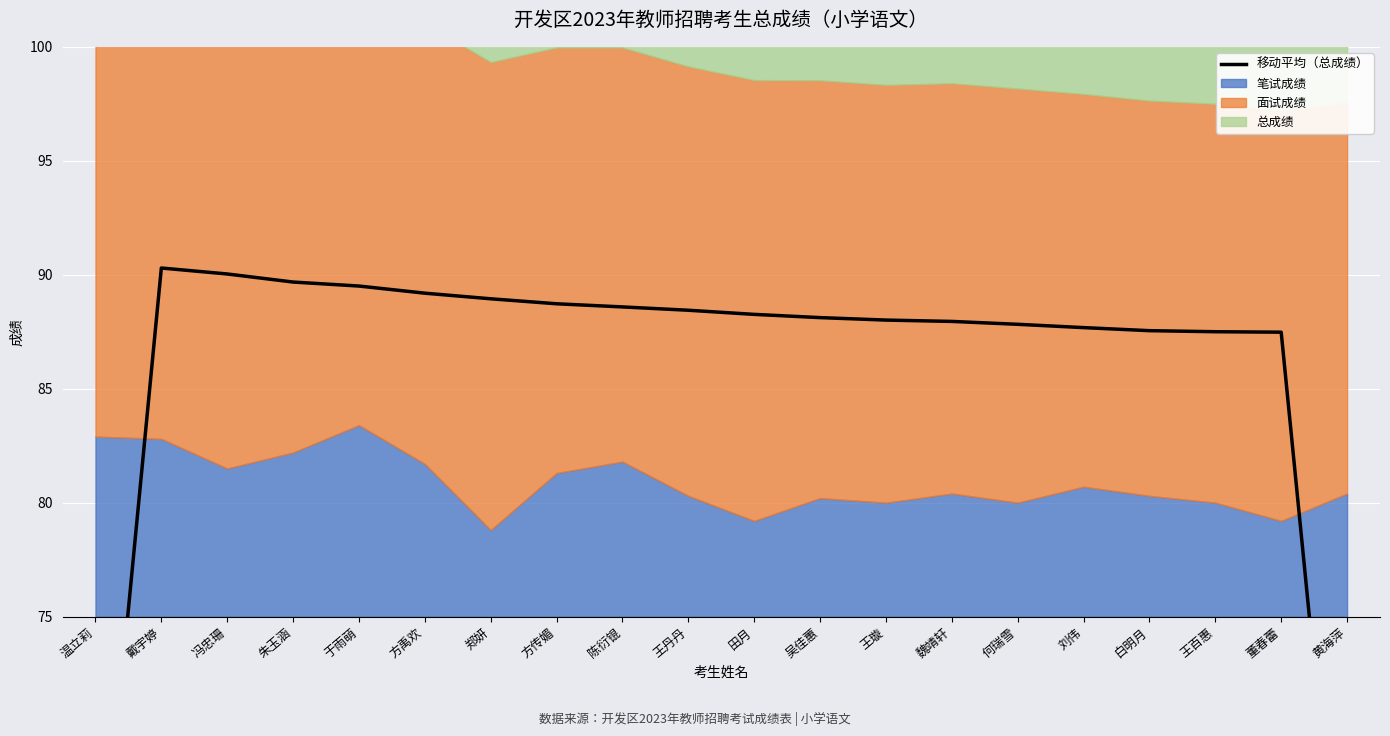

True or false: there are more than 0 points higher than both neighbors.

True